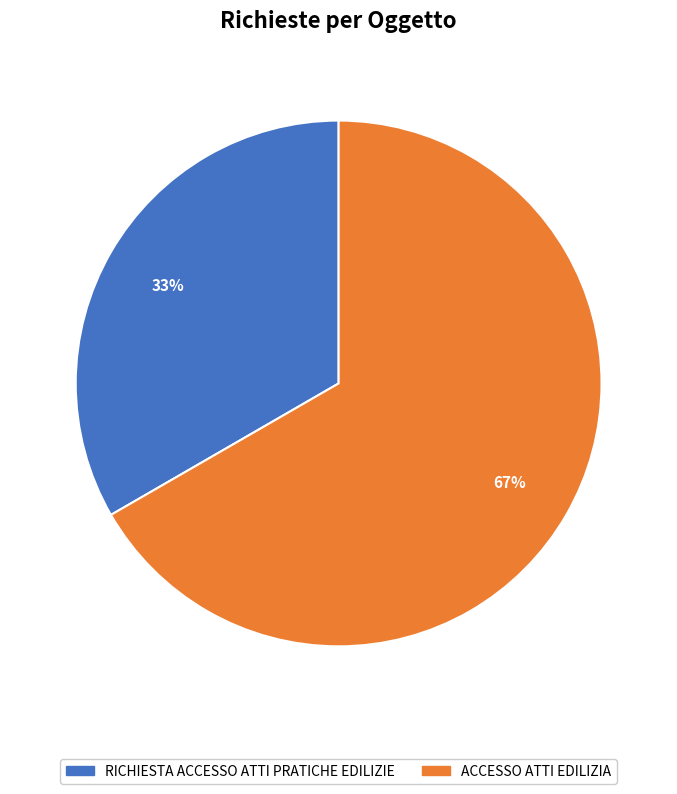

Rank the categories by value from lowest to highest.

RICHIESTA ACCESSO ATTI PRATICHE EDILIZIE, ACCESSO ATTI EDILIZIA